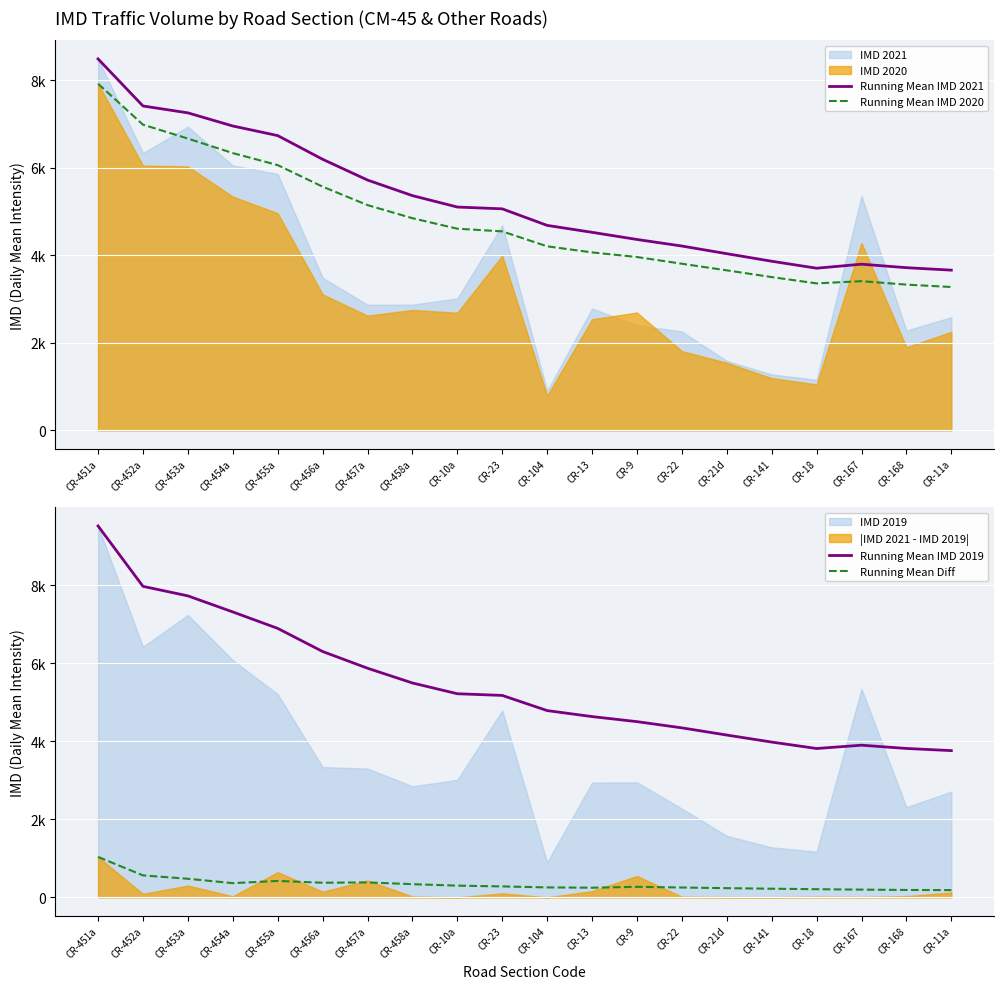

How many values in the Running Mean Diff series exceed 281?

10